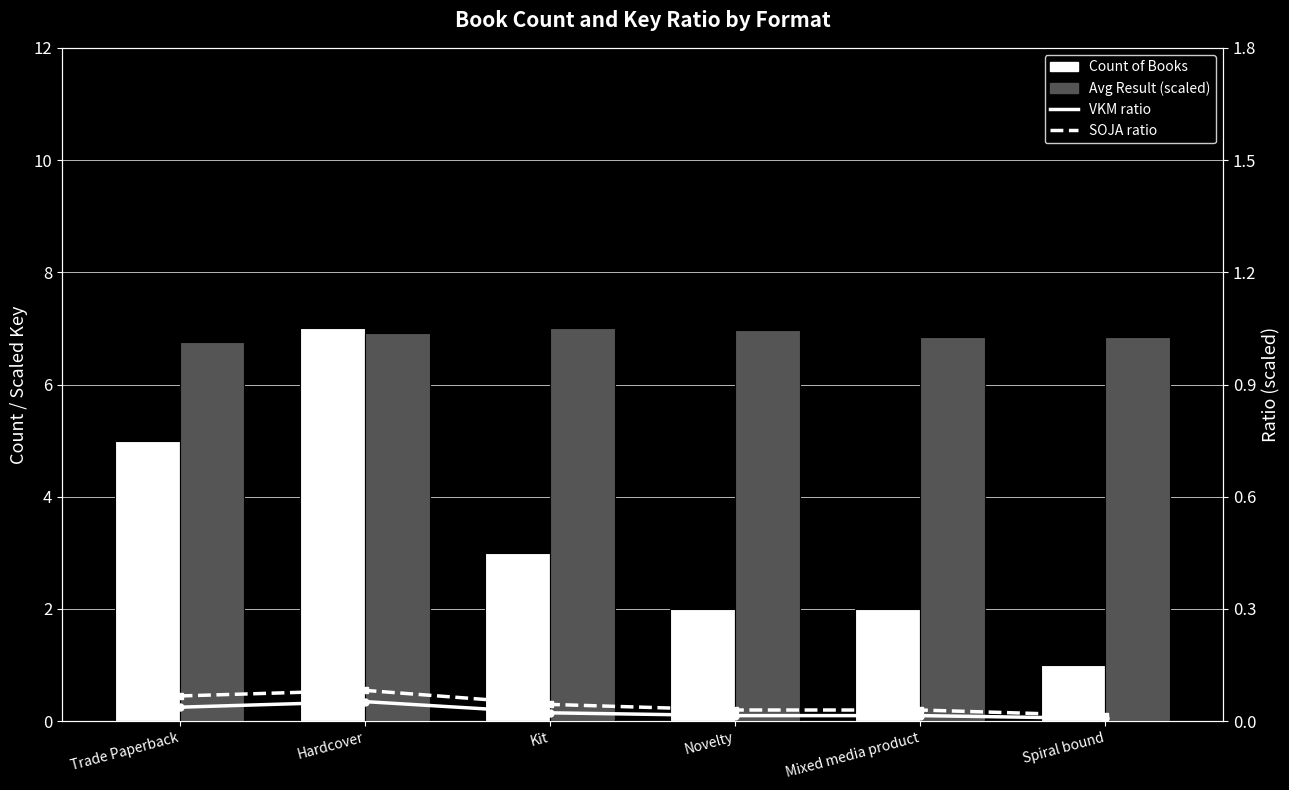

What is the maximum value shown in the chart?

7.0